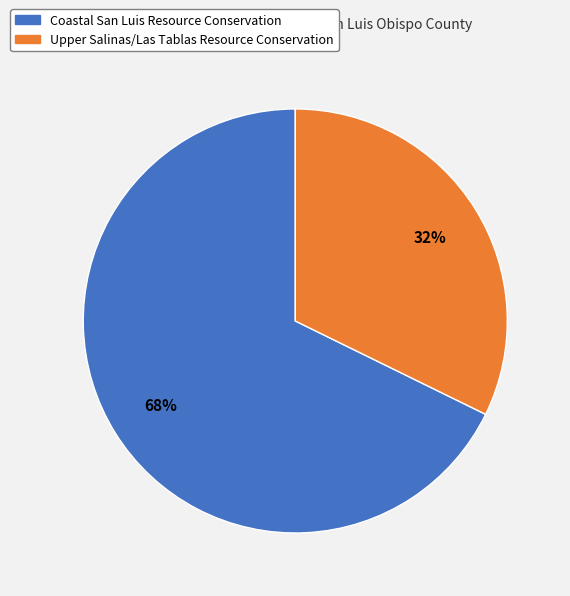

Does any single category account for the majority?

Yes